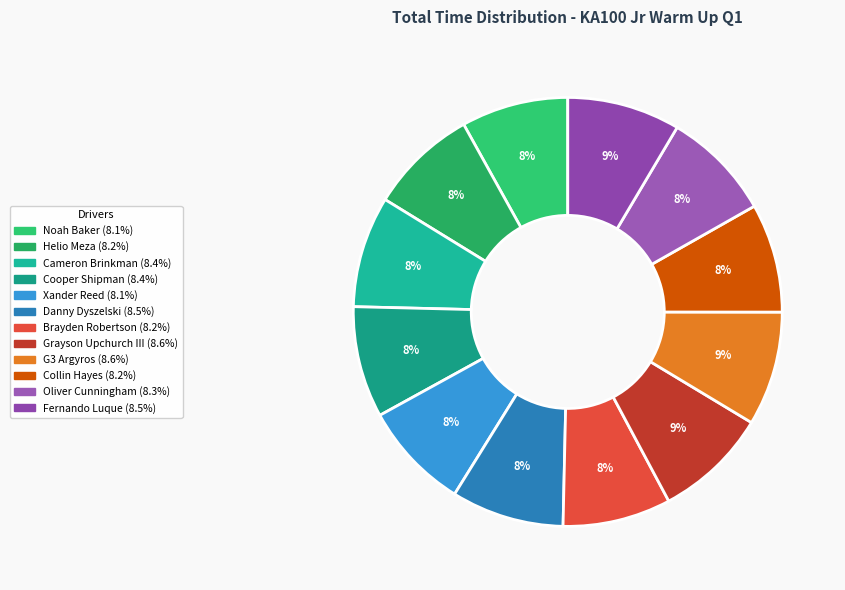

What percentage do Fernando Luque and Xander Reed together represent?

16.7%